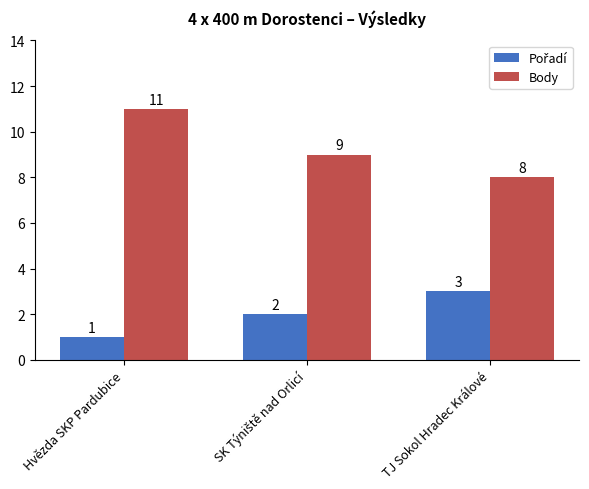

Does the chart contain any negative values?

No